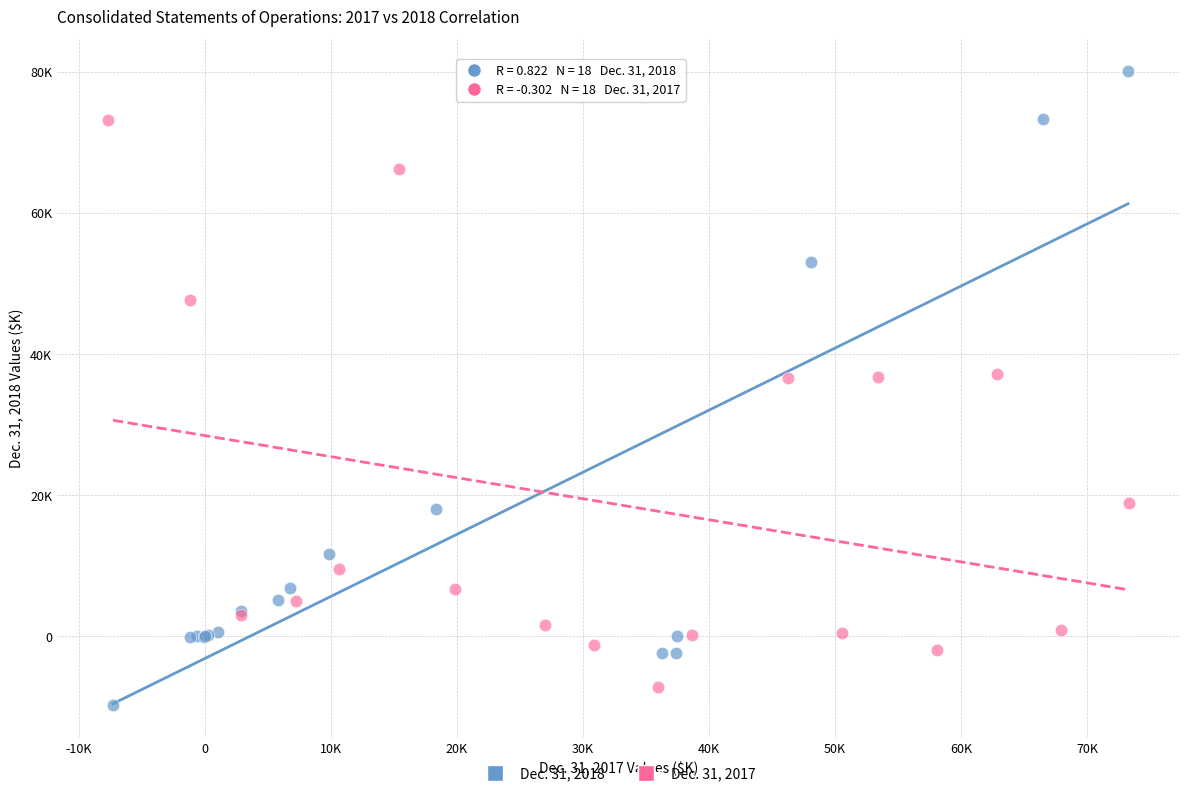

What are all the series names shown in the legend?

Dec. 31, 2018, Dec. 31, 2017